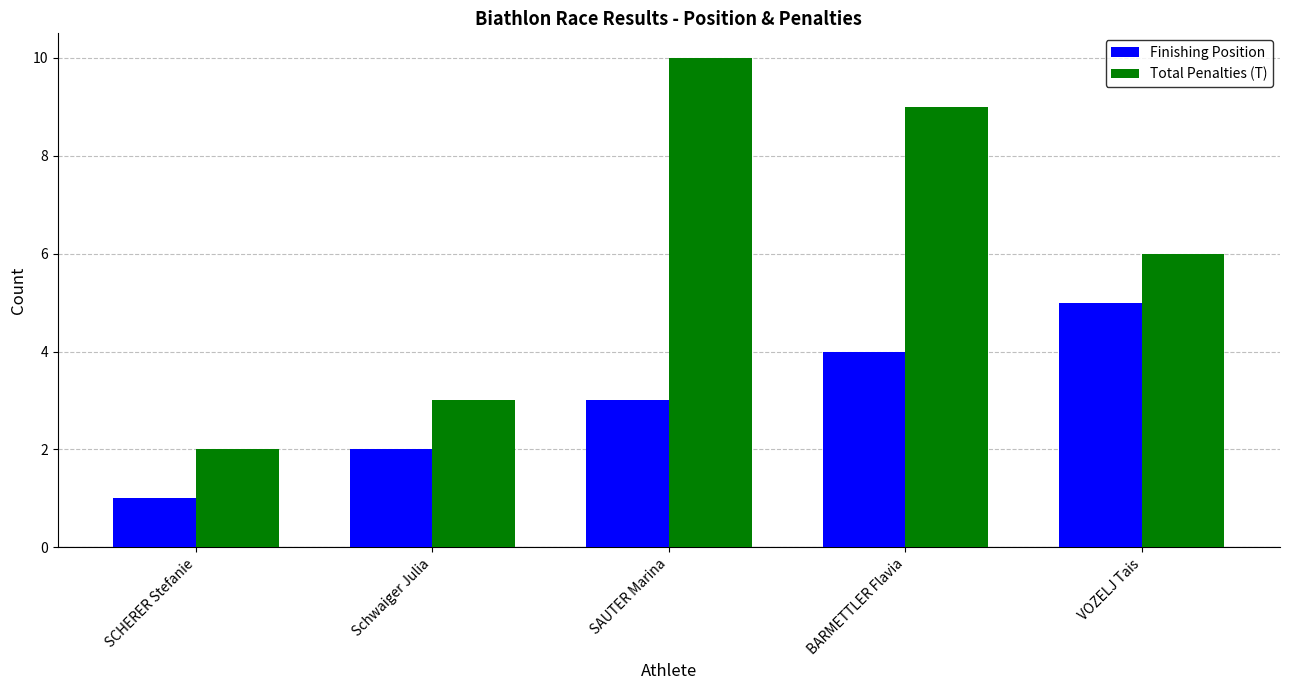

List the series in order of their peak value, highest first.

Total Penalties (T), Finishing Position